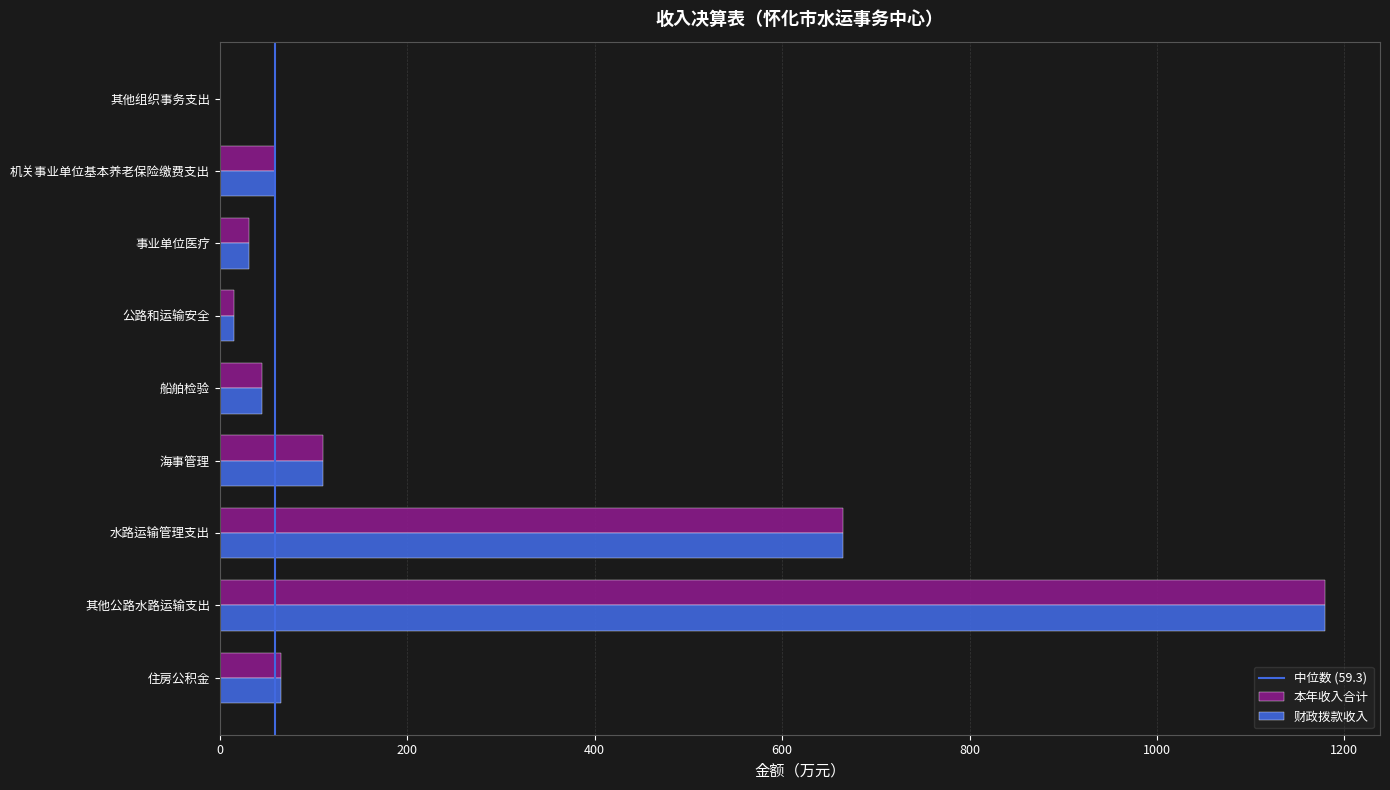

The value of 财政拨款收入 at 公路和运输安全 is 15.0. True or false?

True